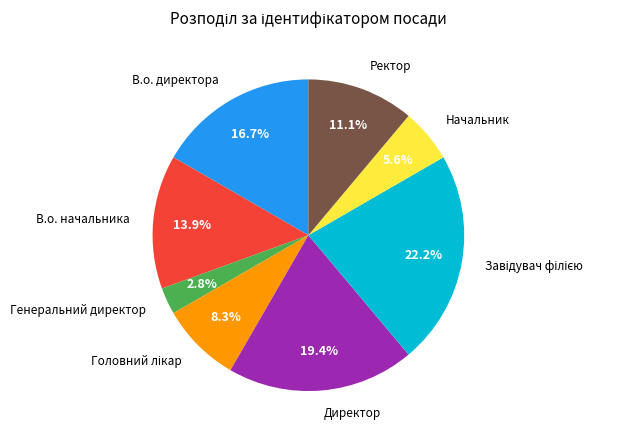

To the nearest percent, what is the difference between the largest and smallest slice percentages?

19%